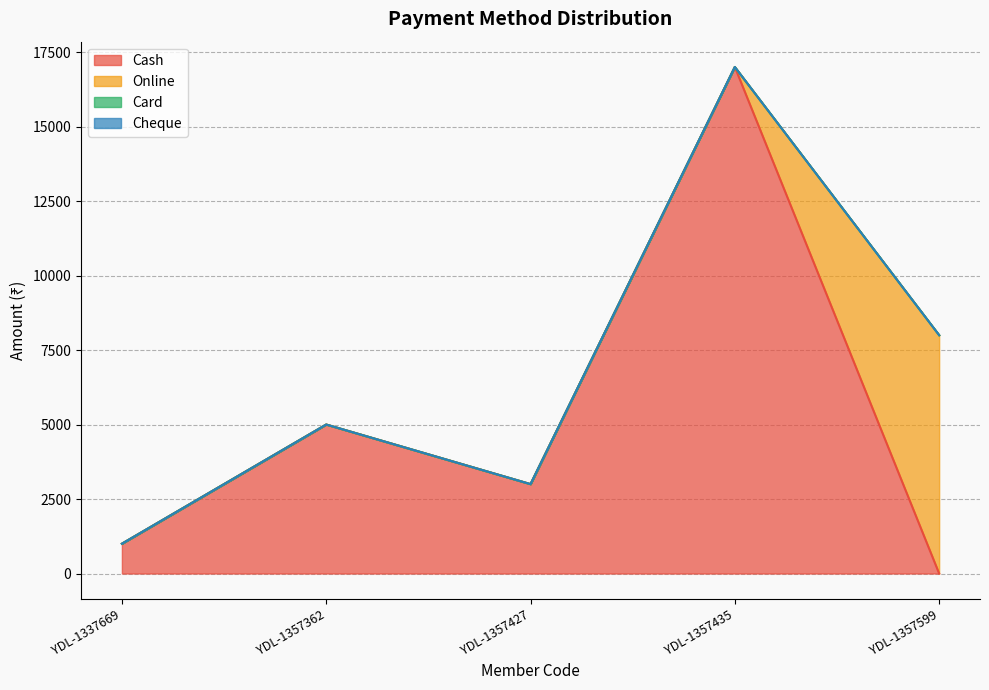

Which has a higher value, YDL-1337669 or YDL-1357427?

YDL-1357427